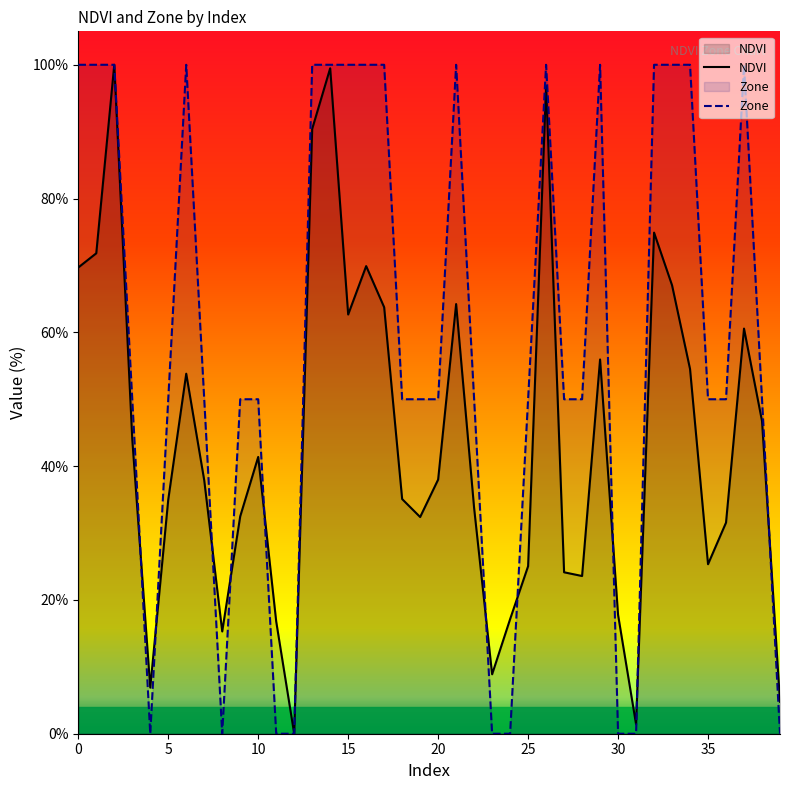

Reading right to left, list all the values displayed in this chart.

NDVI: 4.8	46.7	60.6	31.6	25.3	54.5	67.0	74.9	1.4	17.8	55.9	23.6	24.1	96.8	25.0	17.1	8.9	33.7	64.2	38.0	32.4	35.1	63.8	69.9	62.7	99.5	90.4	0.0	16.8	41.4	32.5	15.3	37.9	53.8	35.0	6.9	44.0	100.0	71.8	69.7
Zone: 0.0	50.0	100.0	50.0	50.0	100.0	100.0	100.0	0.0	0.0	100.0	50.0	50.0	100.0	50.0	0.0	0.0	50.0	100.0	50.0	50.0	50.0	100.0	100.0	100.0	100.0	100.0	0.0	0.0	50.0	50.0	0.0	50.0	100.0	50.0	0.0	50.0	100.0	100.0	100.0